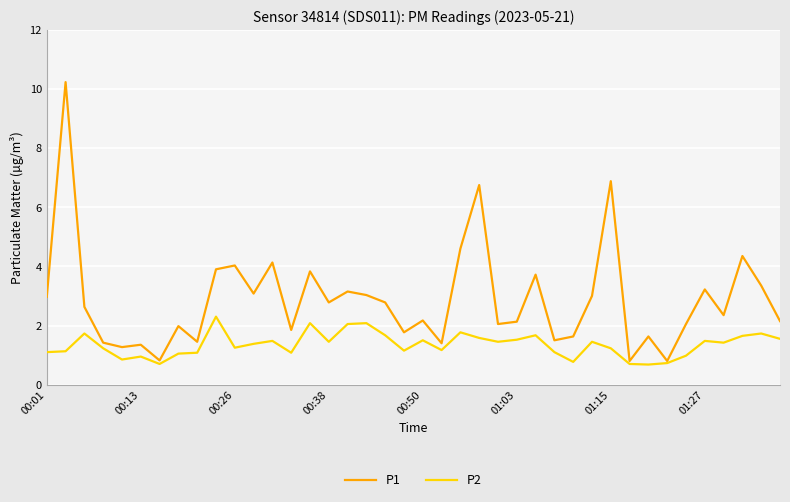

What is the maximum value shown in the chart?

10.2